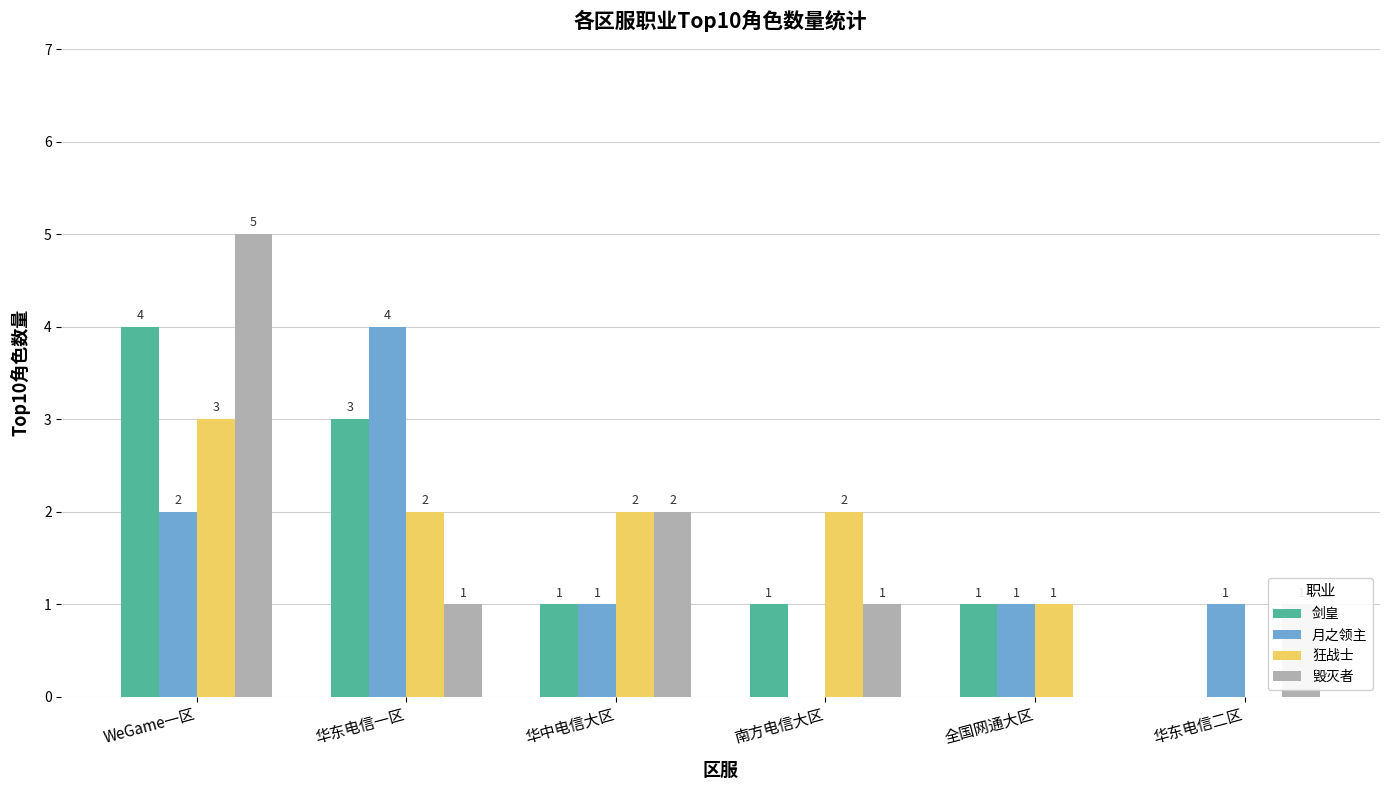

What is the difference between the 毁灭者 values at 华中电信大区 and 全国网通大区?

2